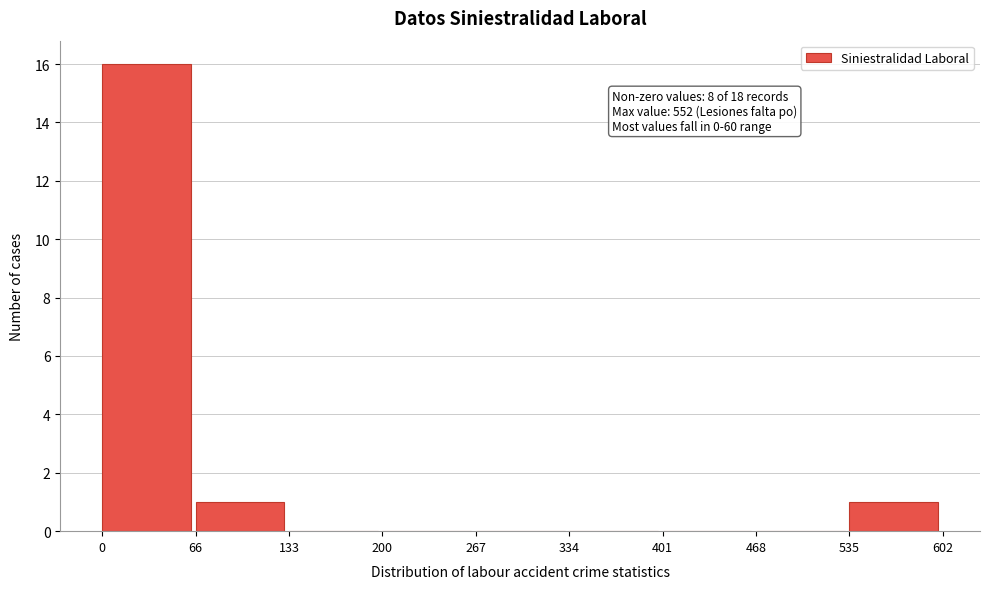

Over which range of the x-axis is the bar tallest?

0 to 66